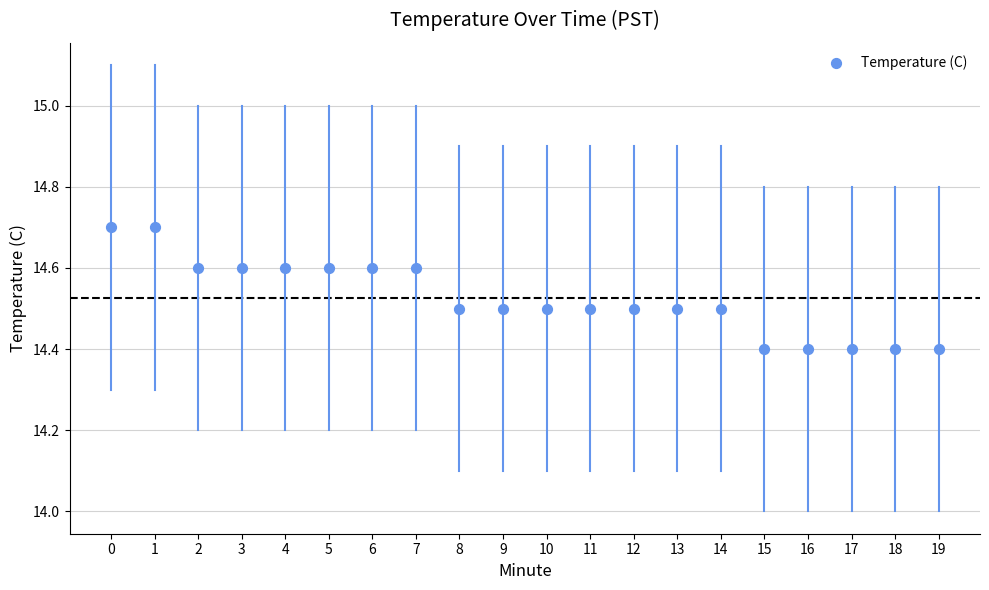

What is the range of Y values (max minus min)?

0.3